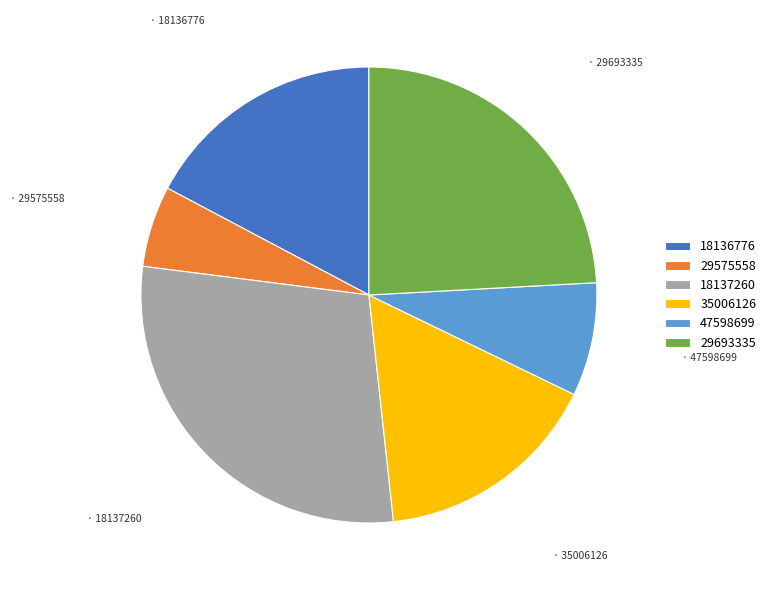

Rank the categories by value from highest to lowest.

18137260, 29693335, 18136776, 35006126, 47598699, 29575558